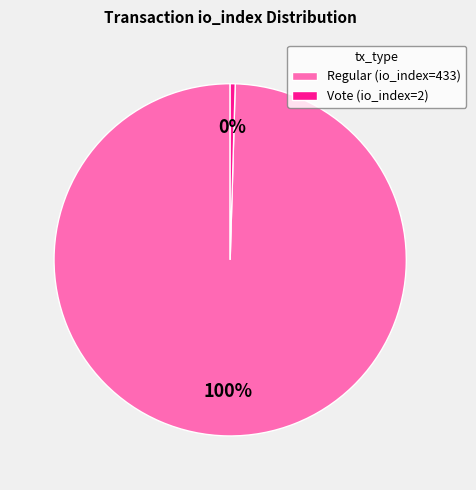

How many slices are in this pie chart?

2